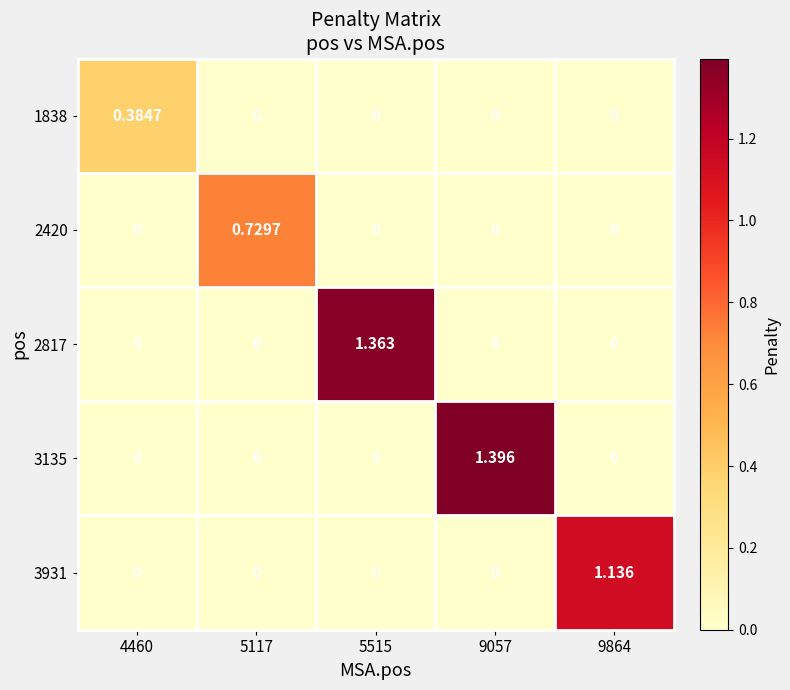

Which series has the largest range (max minus min)?

3135